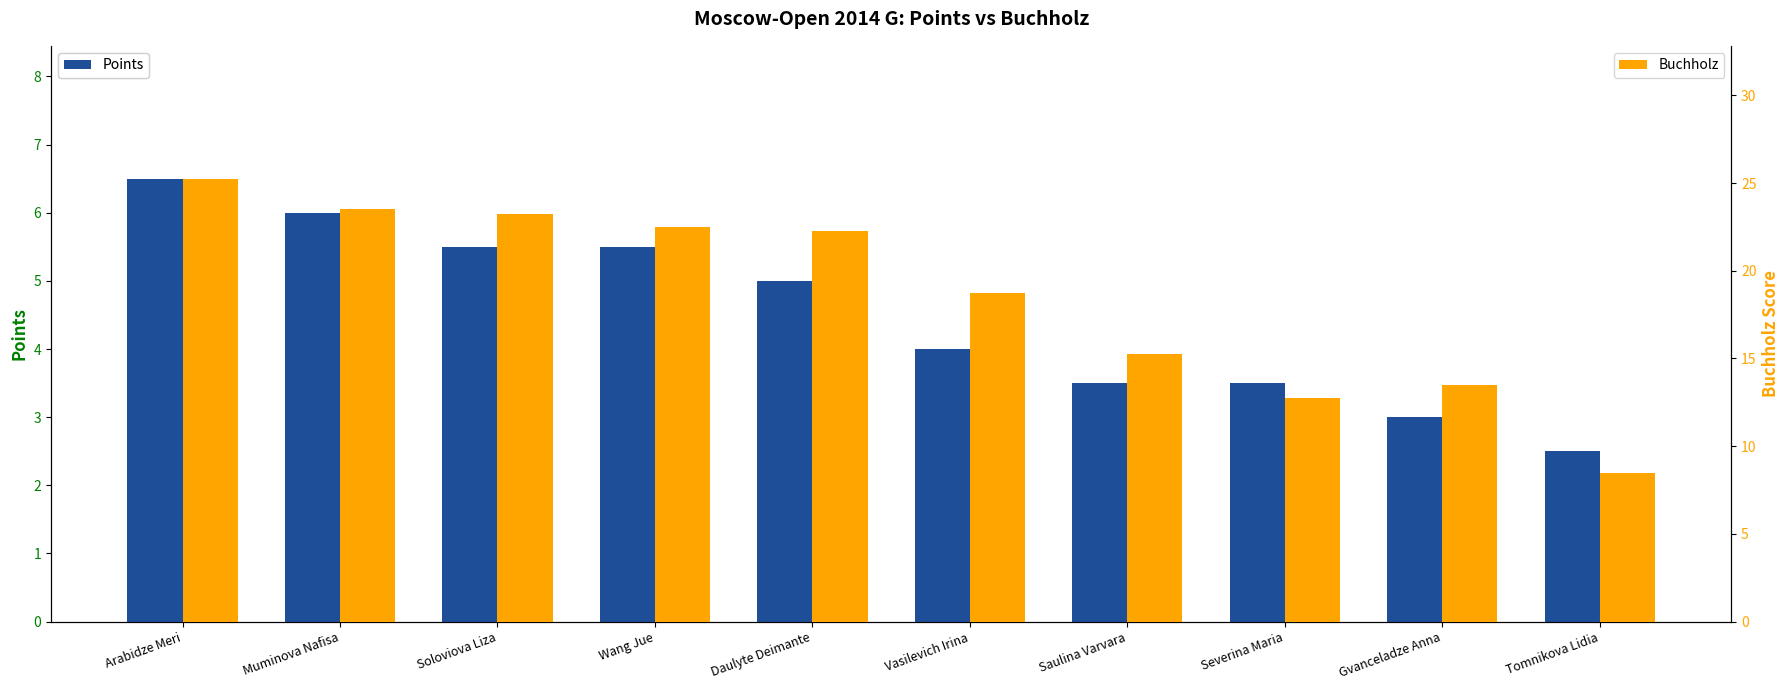

Where does the Buchholz series first go above 22?

Arabidze Meri